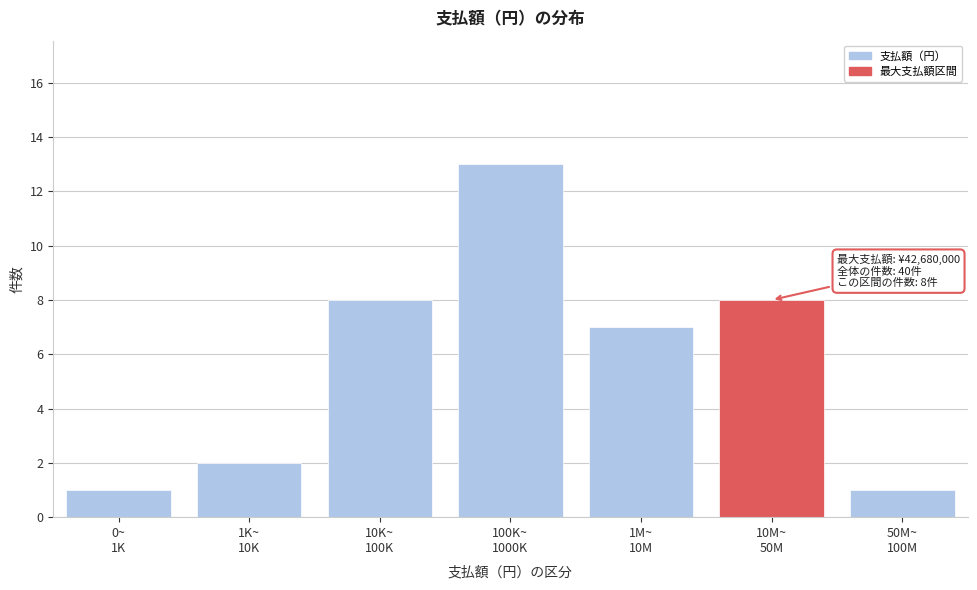

Reading right to left, extract all data points from this chart.

1	8	7	13	8	2	1